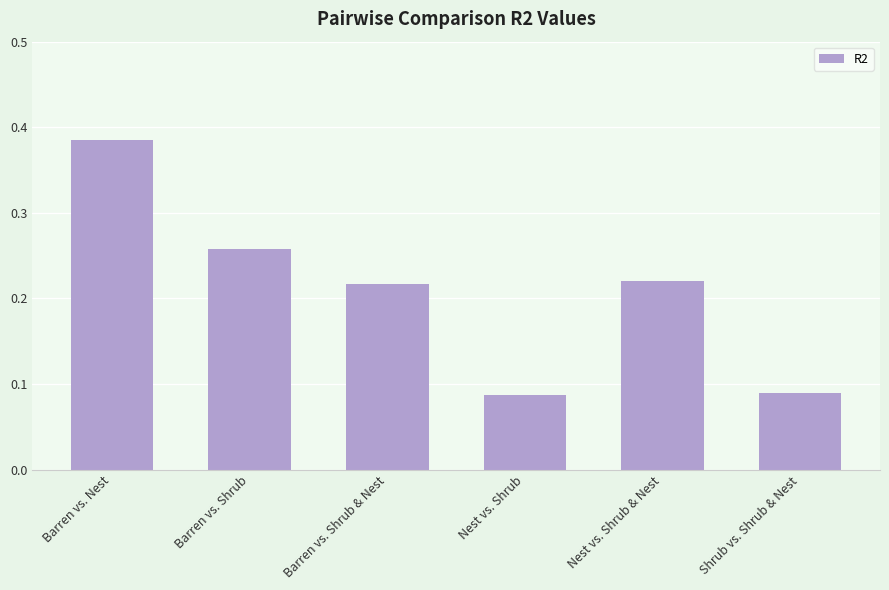

True or false: the data shows 0.0 at Nest vs. Shrub.

False